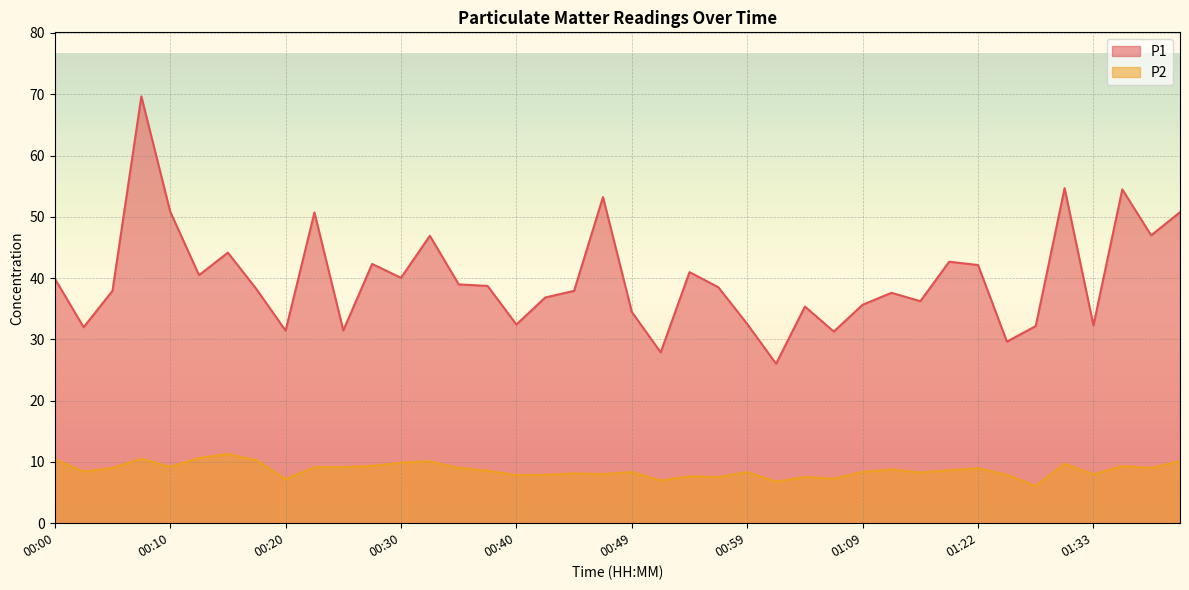

Where is the first local maximum for P1?

00:08